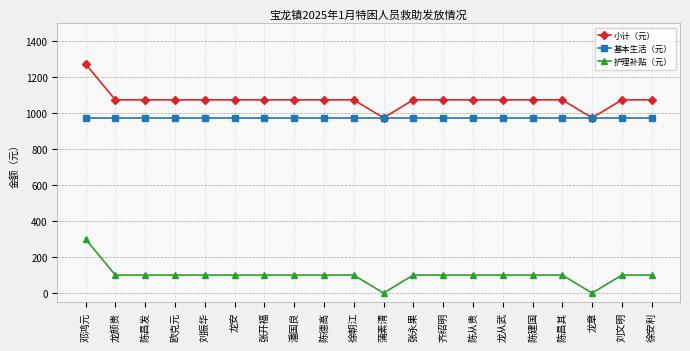

Is the value of 基本生活（元） at 陈昌发 greater than the value of 护理补贴（元） at 张开福?

Yes